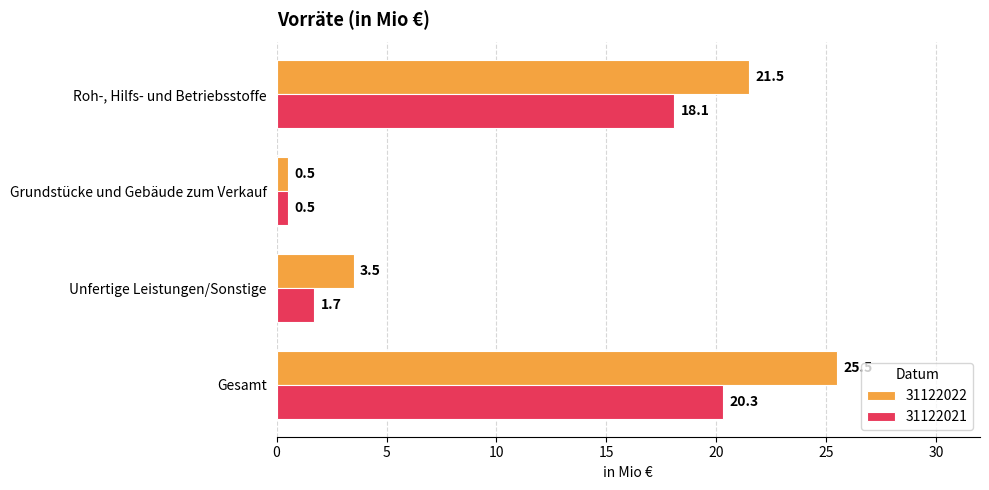

What is the total value across all series at Gesamt?

45.8